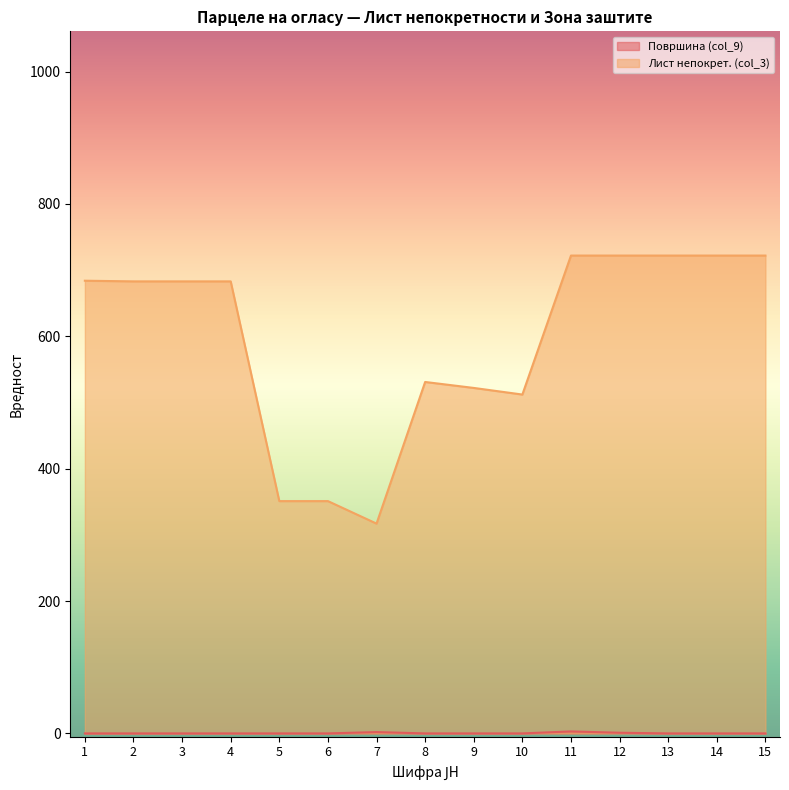

Reading left to right, extract all data points from this chart.

Површина (col_9): 1=0	2=0	3=0	4=0	5=0	6=0	7=2	8=0	9=0	10=0	11=3	12=1	13=0	14=0	15=0
Лист непокрет. (col_3): 1=684	2=683	3=683	4=683	5=351	6=351	7=317	8=531	9=522	10=512	11=722	12=722	13=722	14=722	15=722